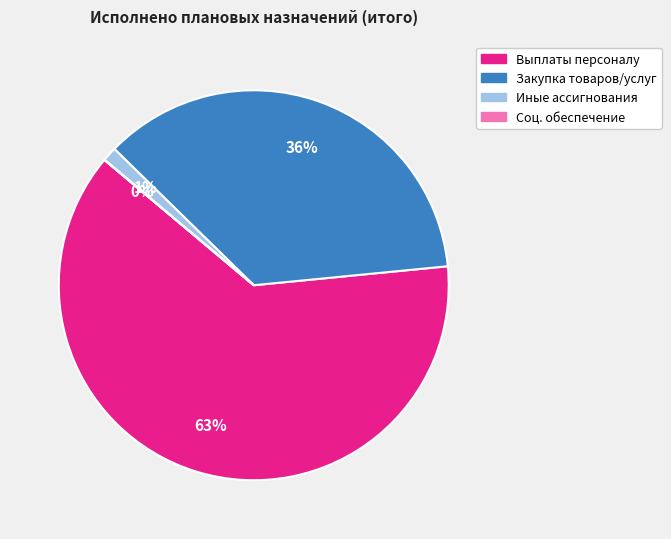

To the nearest percent, what is the average slice percentage?

25%